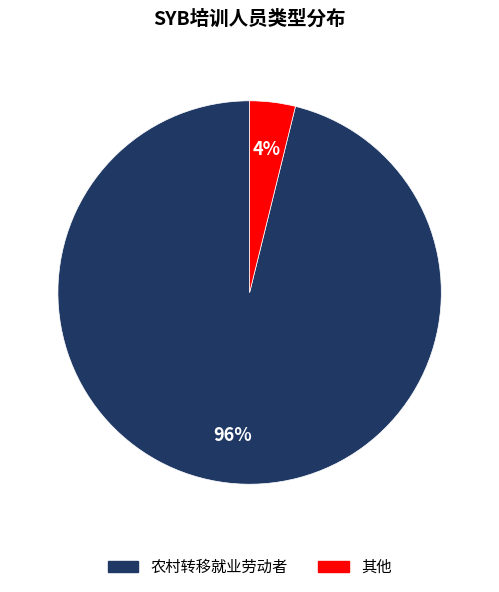

Do 其他 and 农村转移就业劳动者 together represent more than half of the pie?

Yes